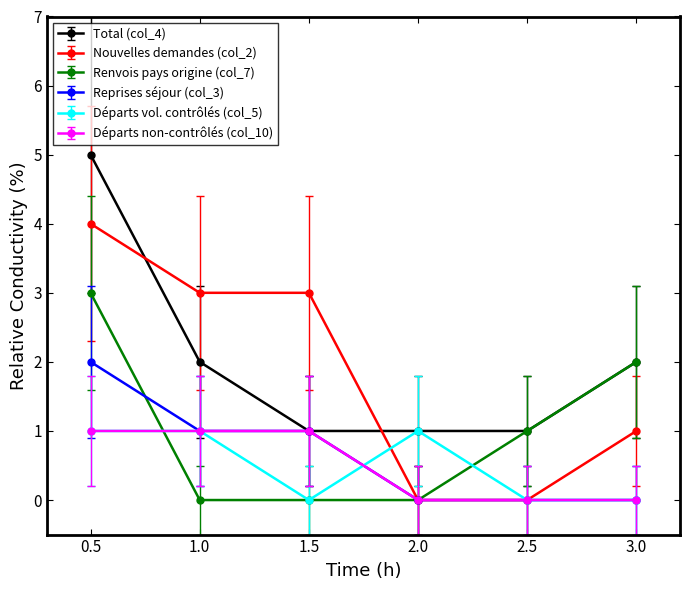

How many Reprises séjour (col_3) values are between 0 and 1?

5